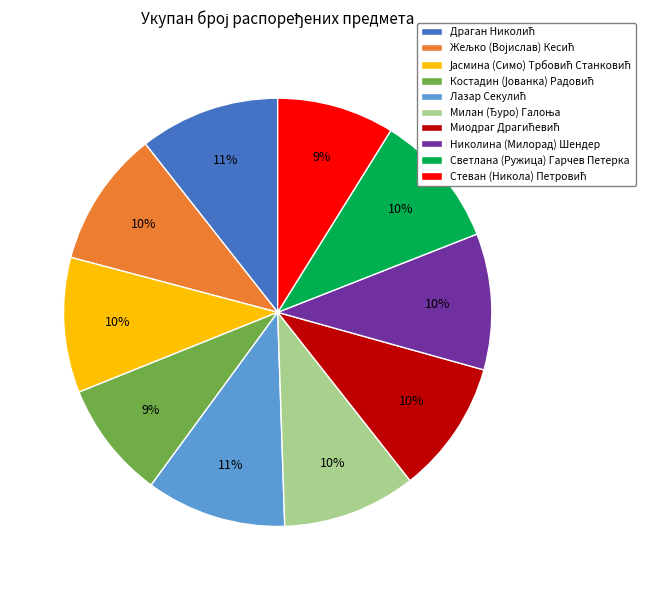

To the nearest percent, what is the average slice percentage?

10%